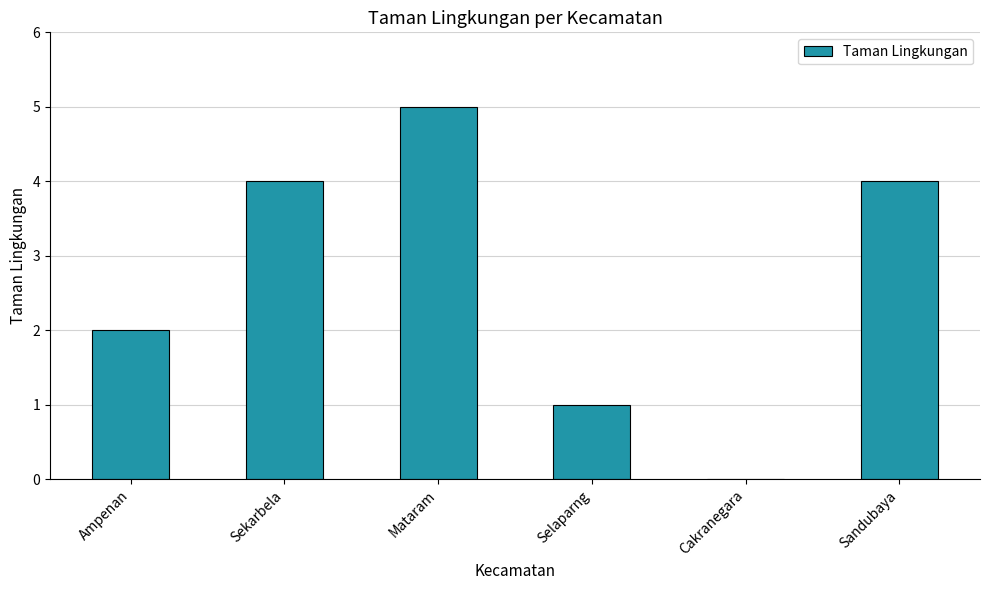

Which label corresponds to the largest value in the chart?

Mataram